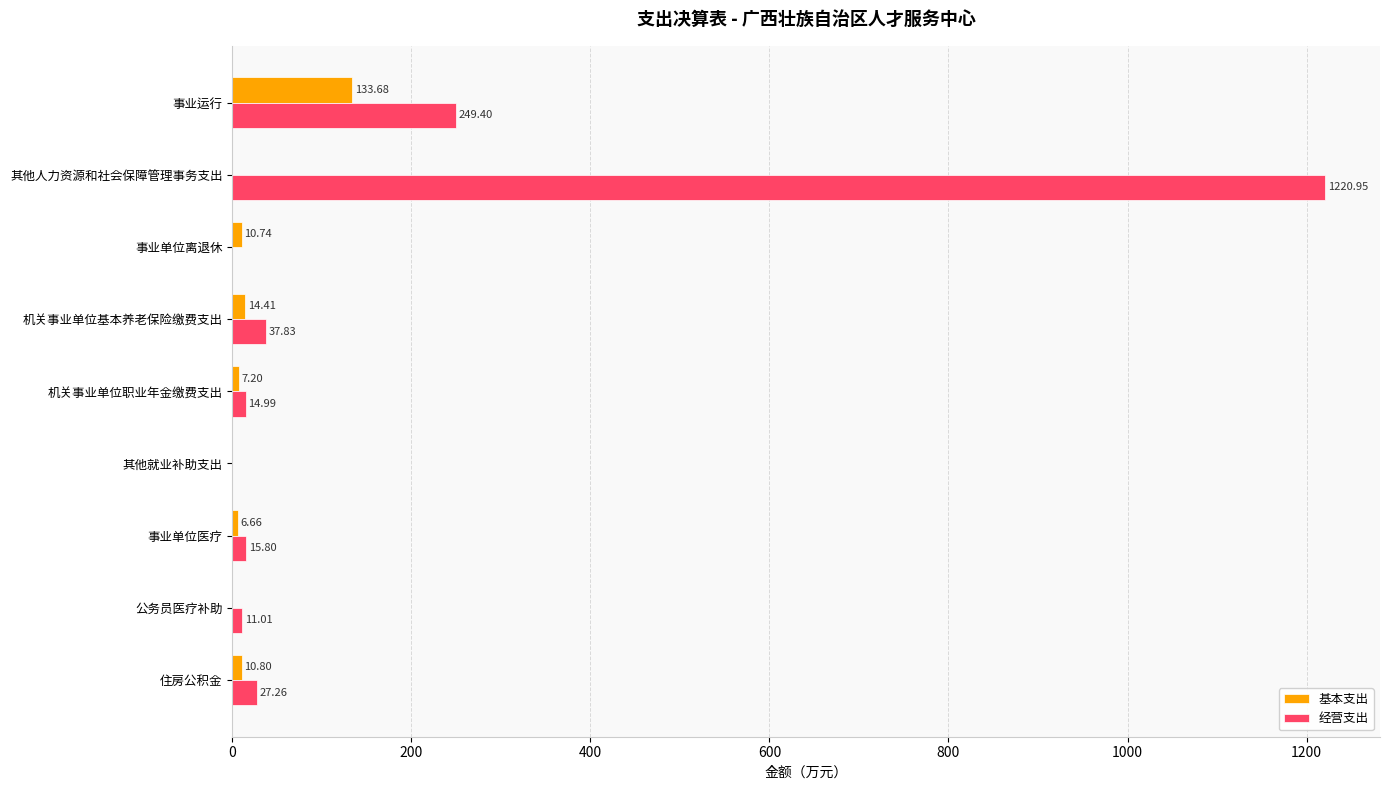

Which series has the largest total across all categories?

经营支出